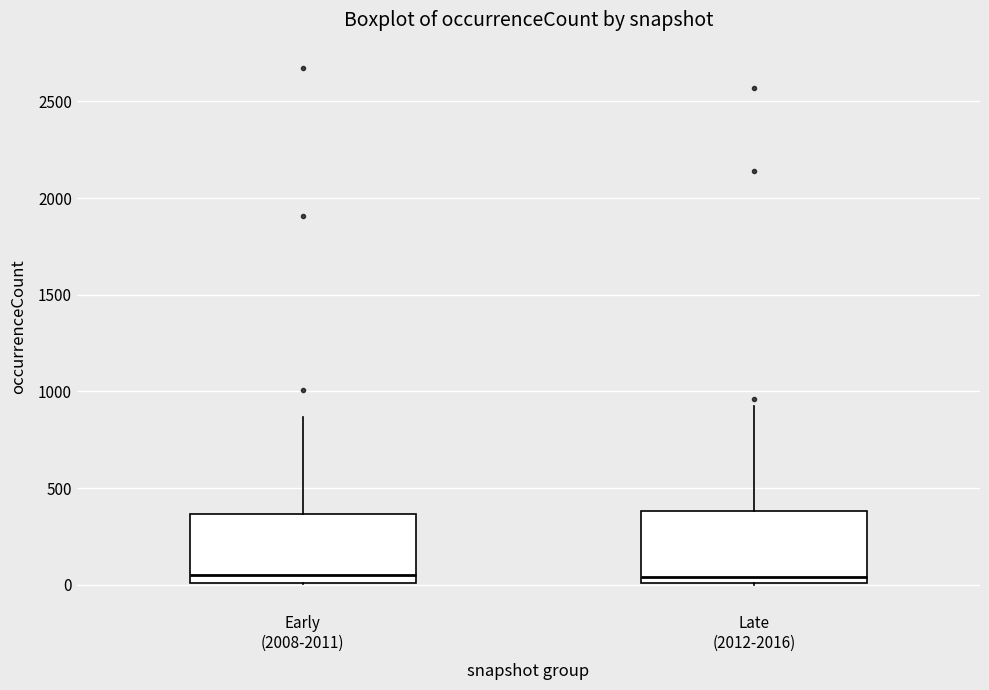

Reading left to right, read every box against the y-axis: the position of its median line, the range the box covers, and the ends of its whiskers. The values are not printed on the chart, so give them approximately, as read against the axis.

Early (2008-2011): median 50, box 0 to 350, whiskers 0 to 850
Late (2012-2016): median 50, box 0 to 400, whiskers 0 to 950